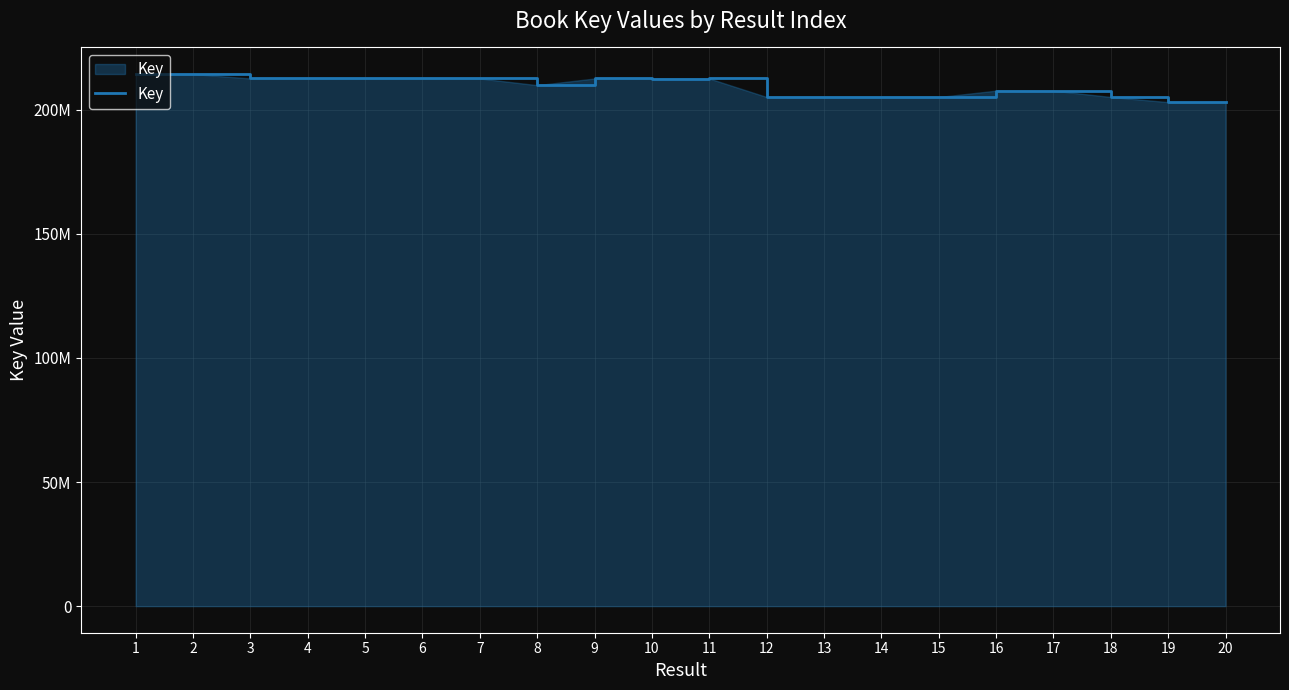

What is the smallest value displayed?

203121602